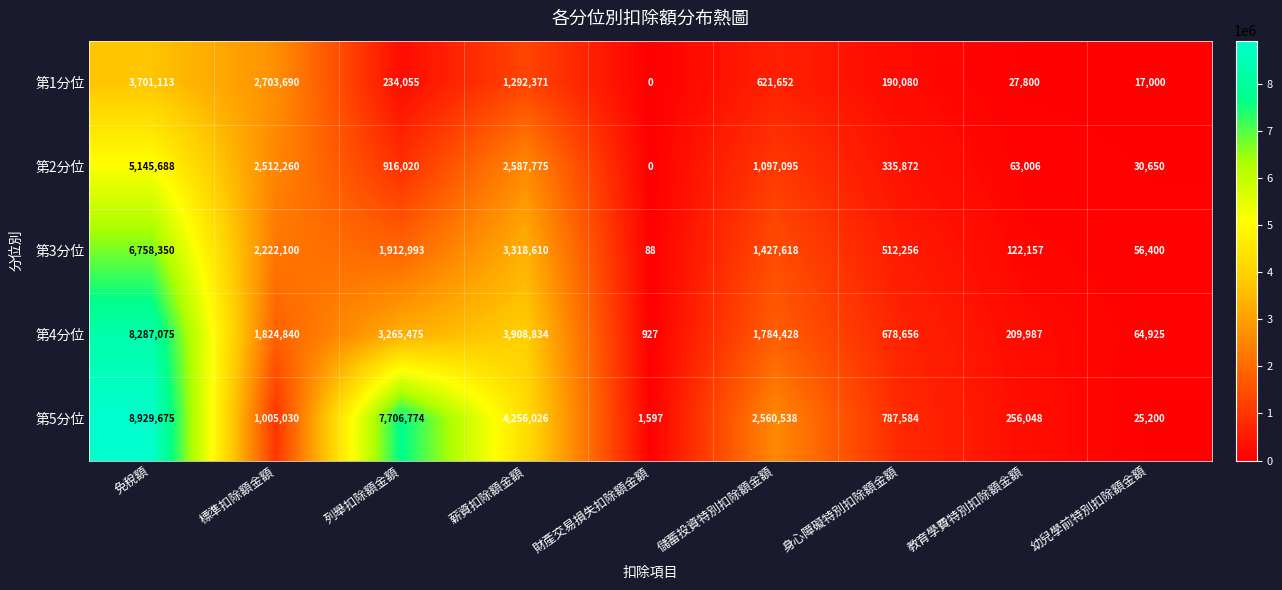

How many distinct data groups are displayed?

5